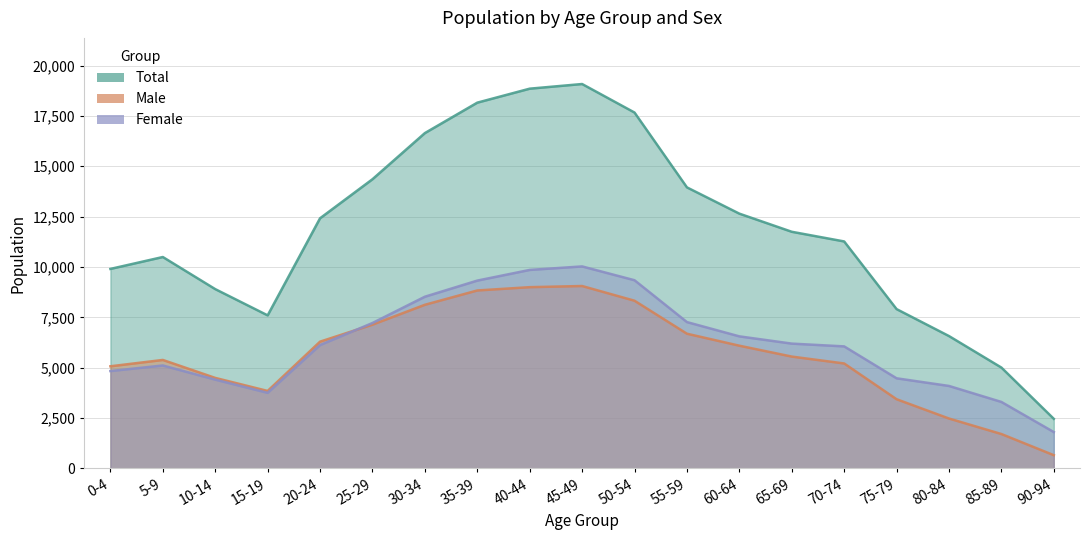

What is the approximate value of Female at 5-9, to the nearest 50?

5100